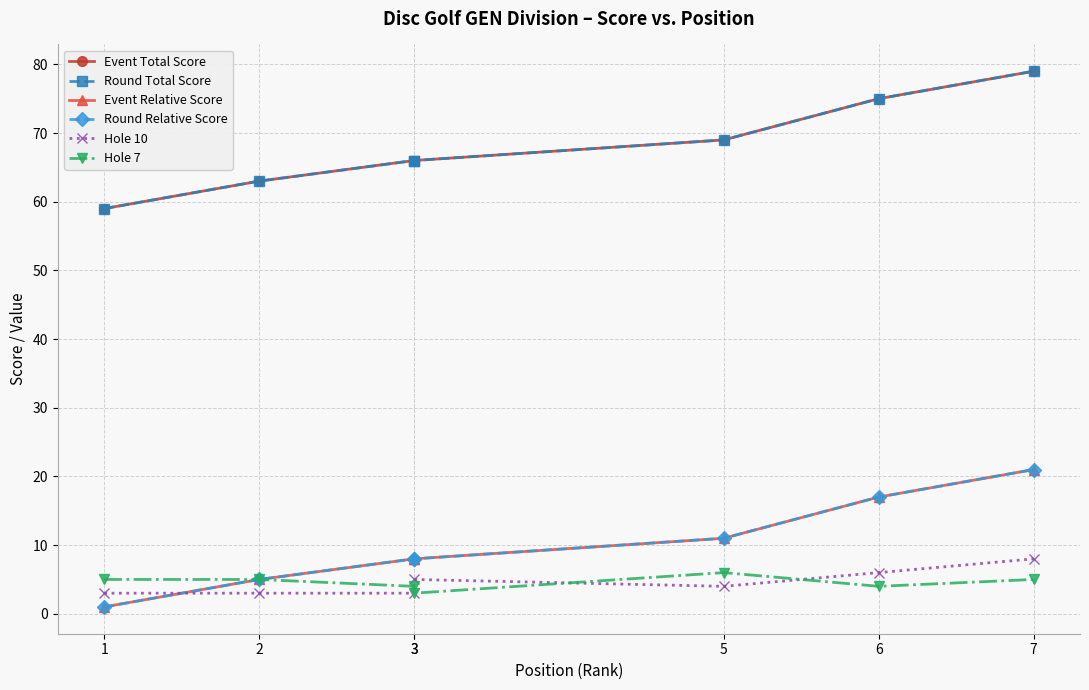

Reading right to left, extract all data points from this chart.

Event Total Score: 7=79	6=75	5=69	3=66	3=66	2=63	1=59
Round Total Score: 7=79	6=75	5=69	3=66	3=66	2=63	1=59
Event Relative Score: 7=21	6=17	5=11	3=8	3=8	2=5	1=1
Round Relative Score: 7=21	6=17	5=11	3=8	3=8	2=5	1=1
Hole 10: 7=8	6=6	5=4	3=5	3=3	2=3	1=3
Hole 7: 7=5	6=4	5=6	3=3	3=4	2=5	1=5